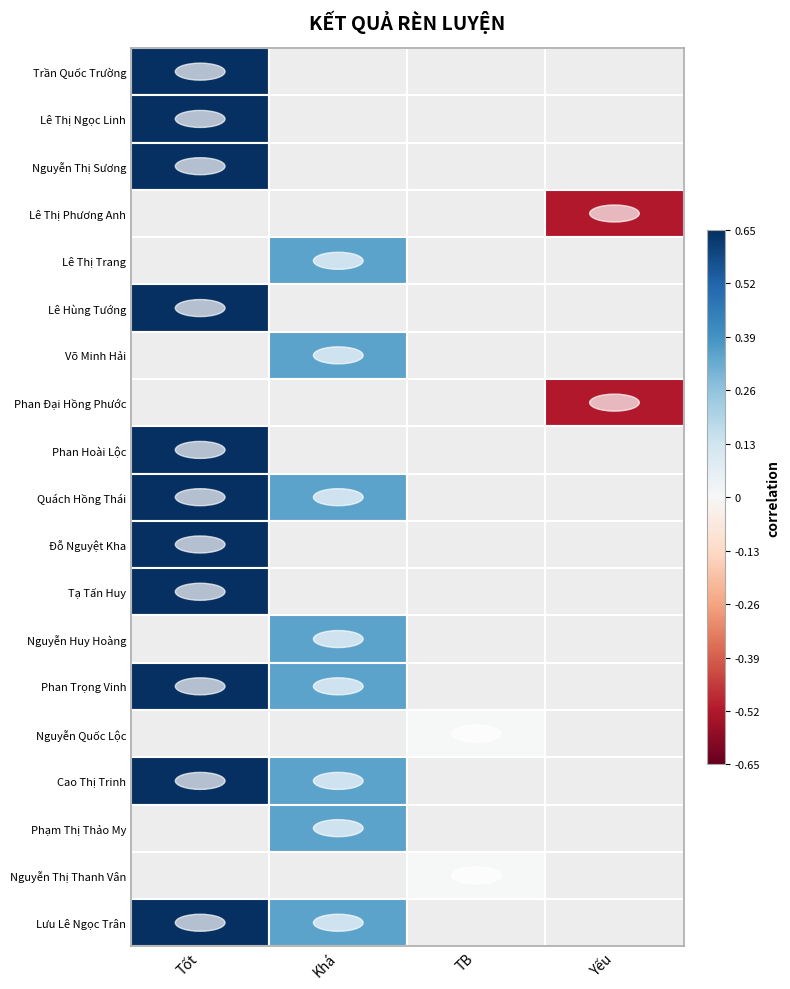

The value of Tốt at Phan Trọng Vinh is 1. True or false?

True